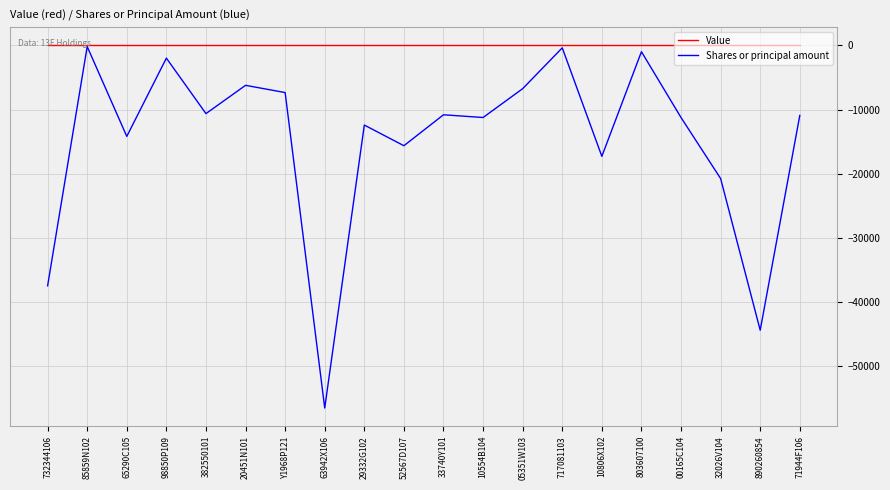

Is it true that Shares or principal amount equals -16477 at 29332G102?

False